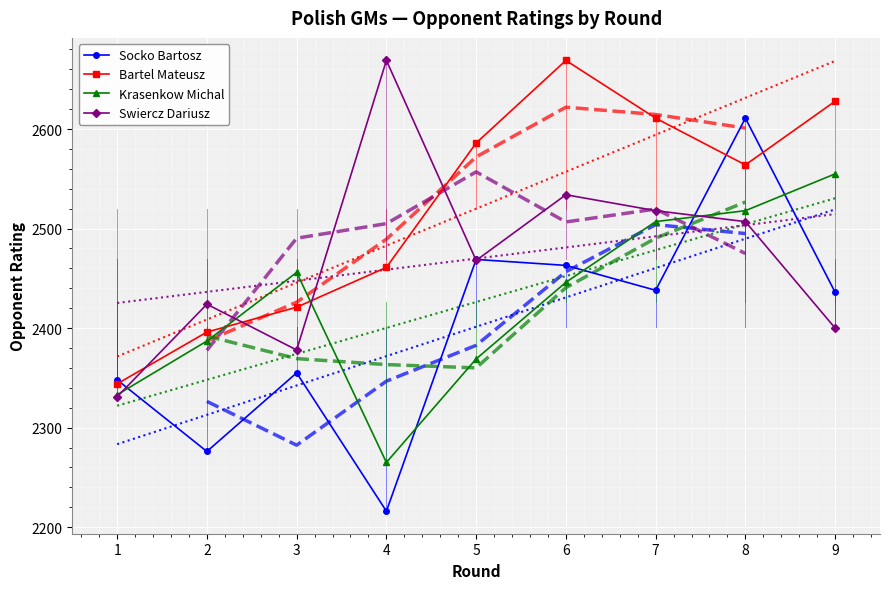

How many categories are shown in the chart?

9